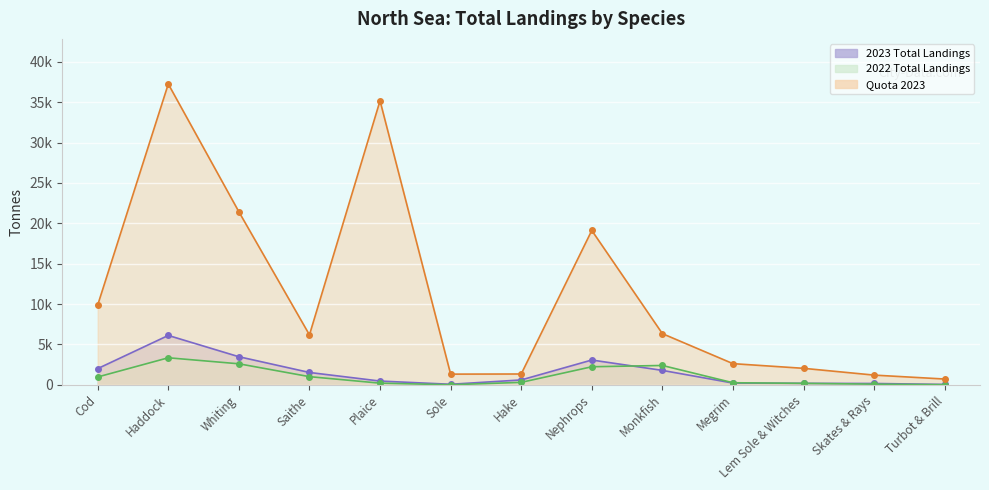

What is the approximate value of Quota 2023 at Lem Sole & Witches?

2042.0